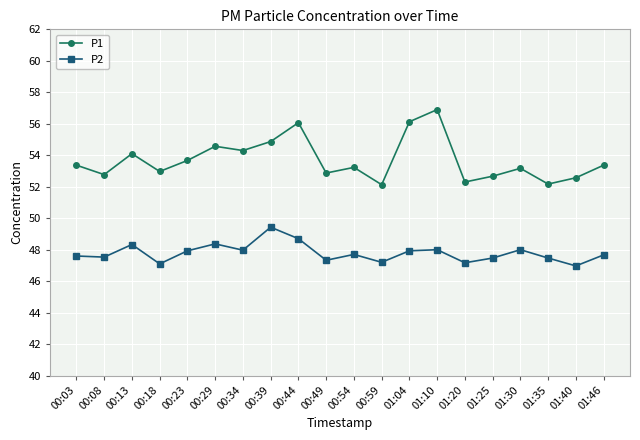

Which series changed the most between 00:29 and 01:25?

P1